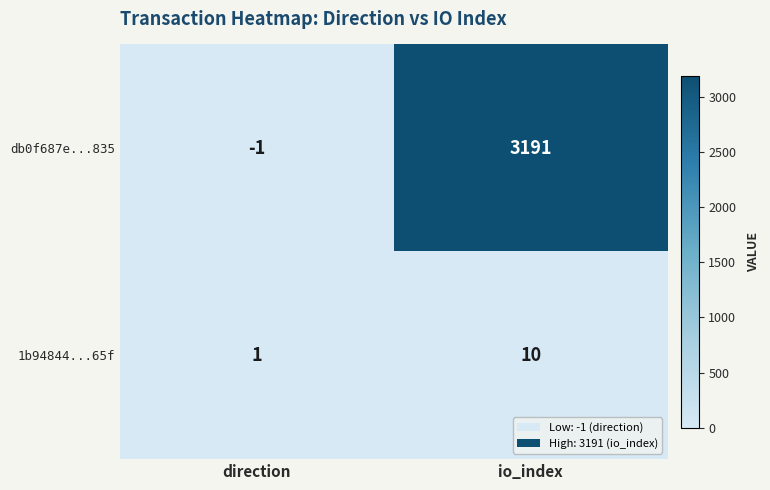

Reading left to right, extract all data points from this chart.

db0f687e...835: direction=-1	io_index=3191
1b94844...65f: direction=1	io_index=10